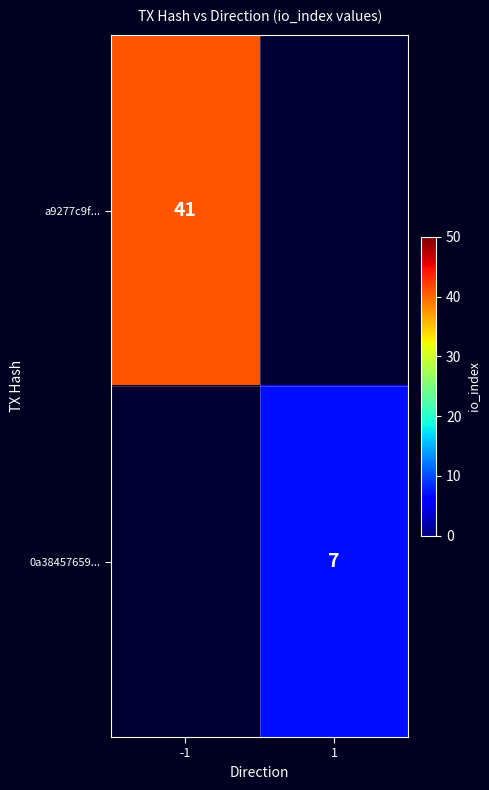

Is the value of 0a38457659... at 1 greater than the value of a9277c9f... at -1?

No